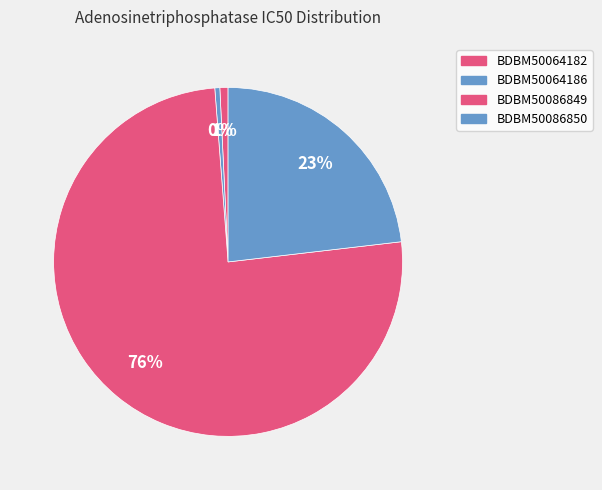

How many slices are in this pie chart?

4